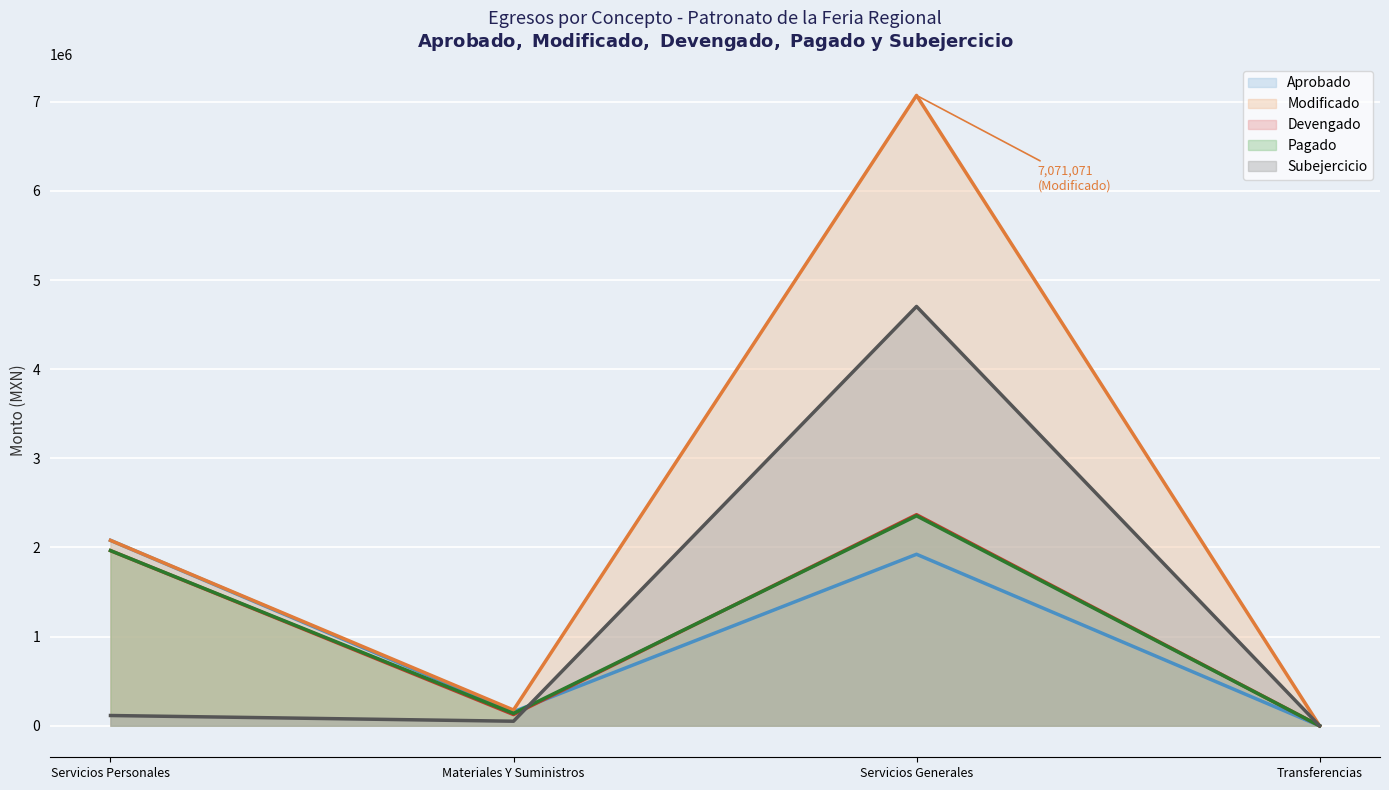

How many data points does each series have?

4